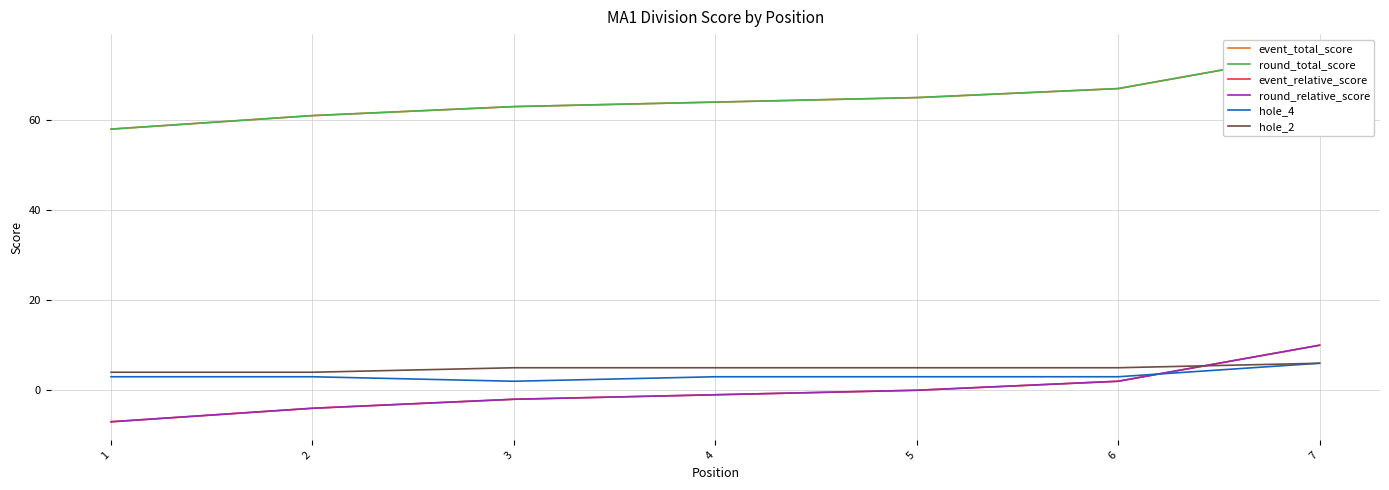

At which label does round_relative_score first exceed -1?

5